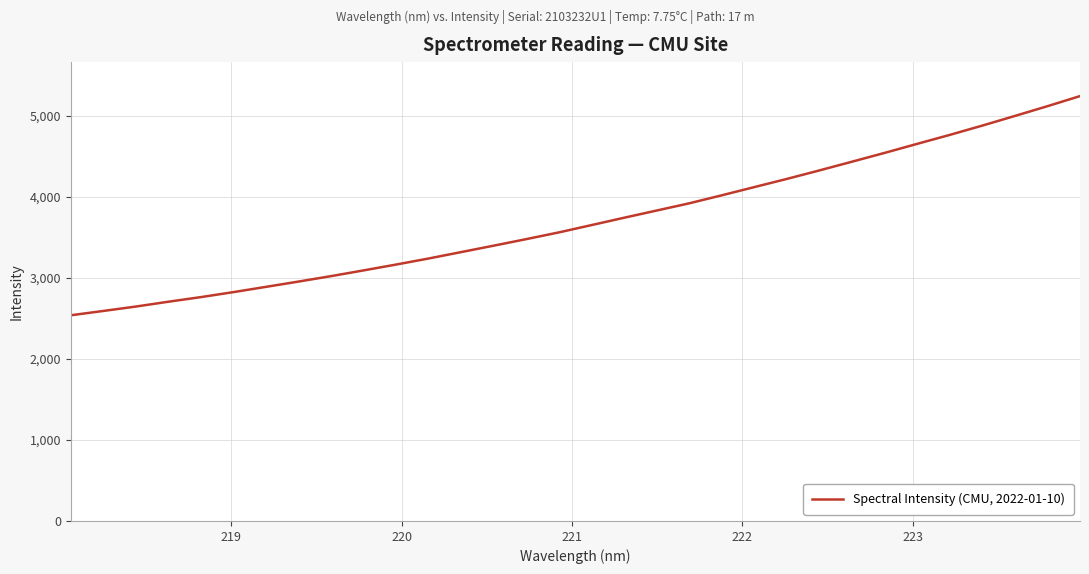

What is the maximum value shown in the chart?

5243.0